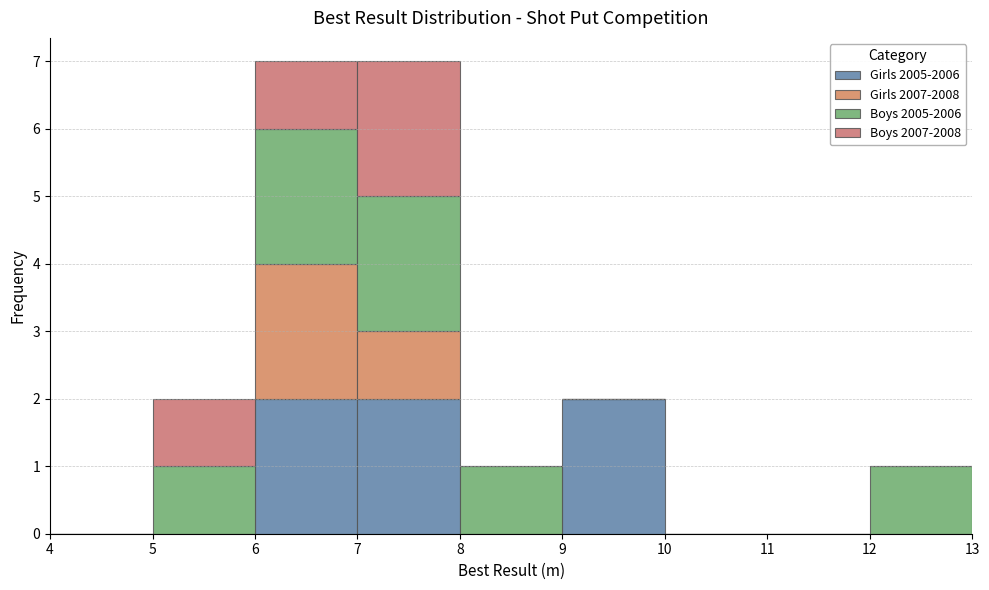

What is the total height of the stacked bar covering 12 to 13 on the x-axis? The values are not printed on the chart, so give them approximately, as read against the axis.

1